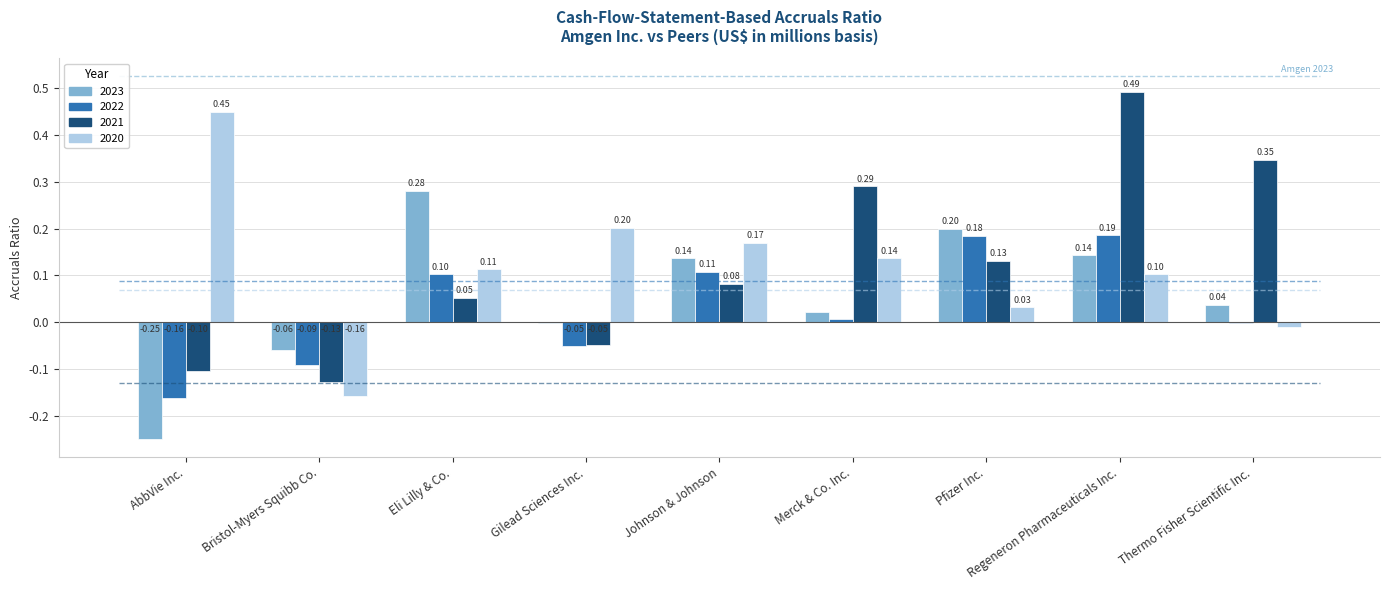

What is the greatest value displayed?

0.5